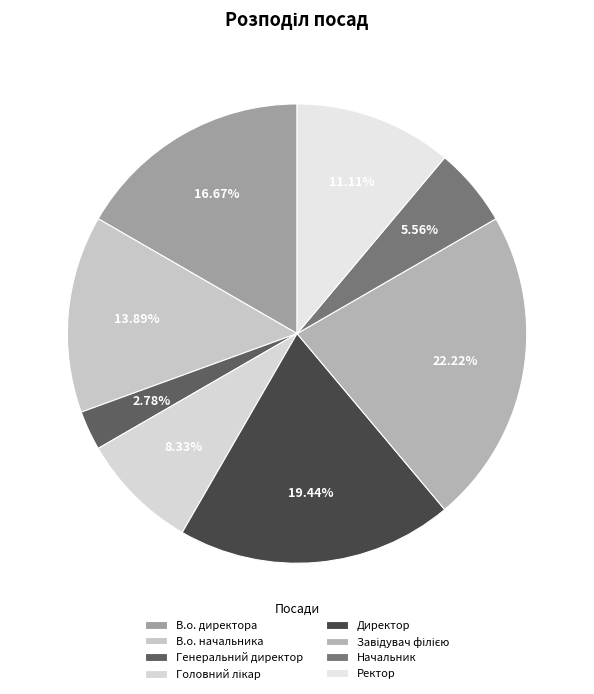

Which has a higher value, Завідувач філією or Ректор?

Завідувач філією